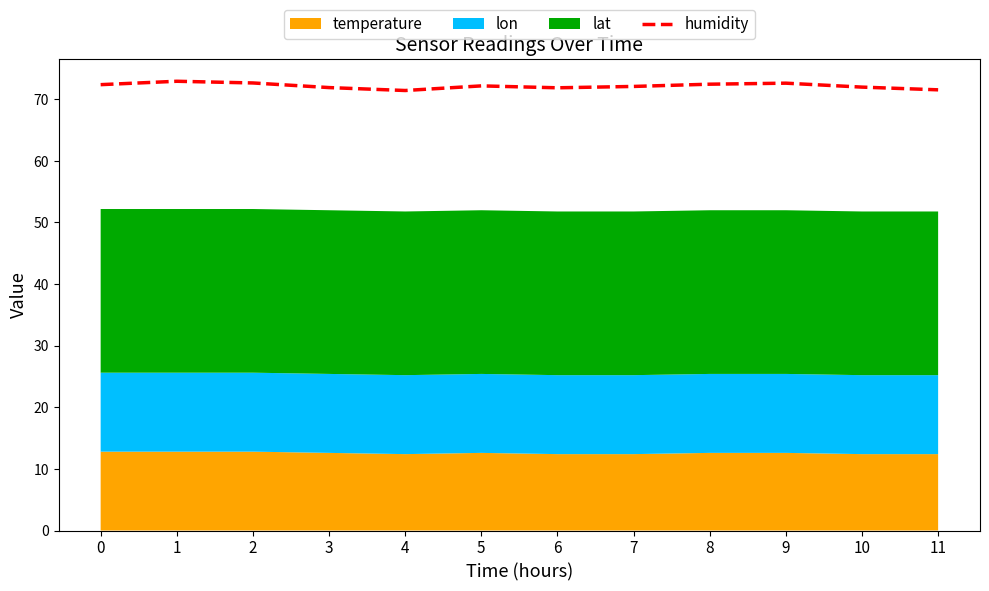

How many points are lower than both their immediate neighbors (excluding endpoints)?

2